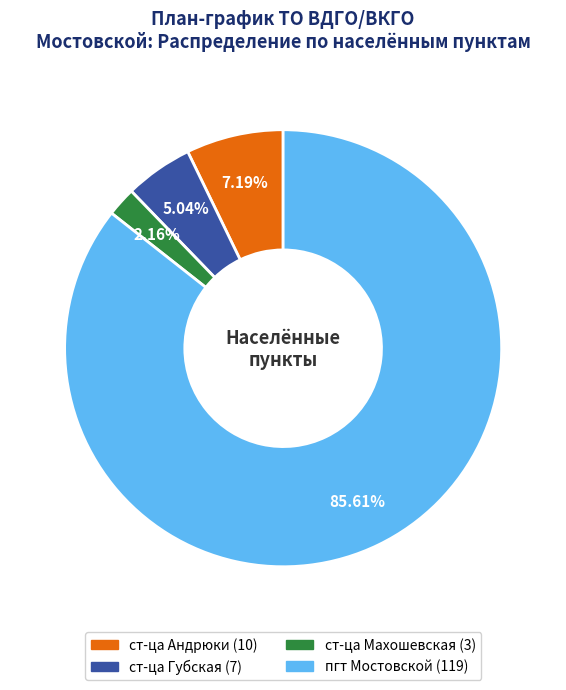

Which slice is the largest?

пгт Мостовской